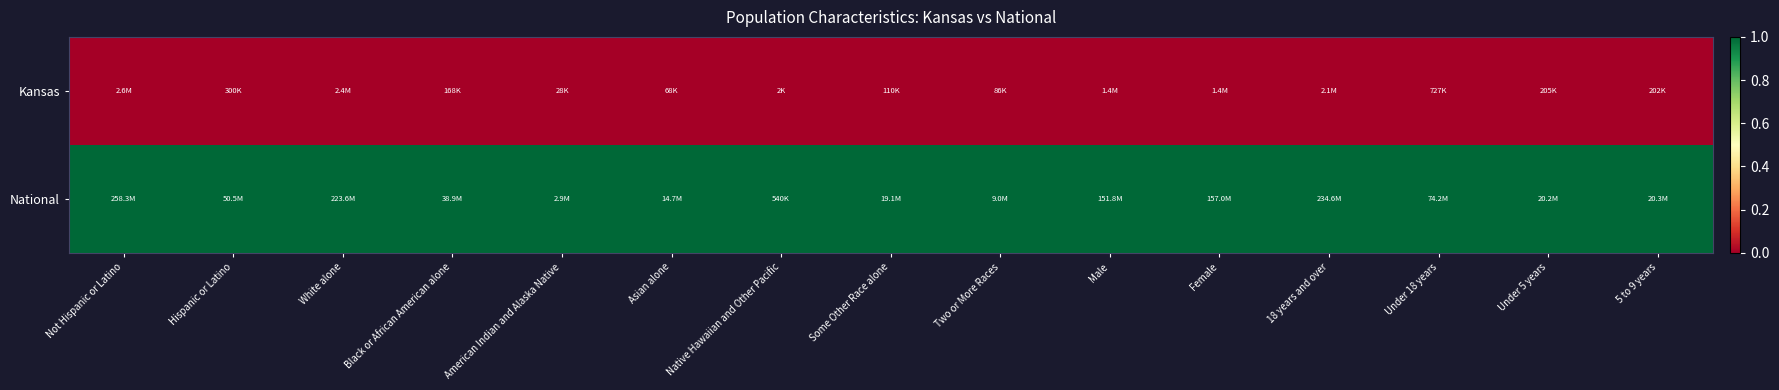

Which series has the largest total across all categories?

National